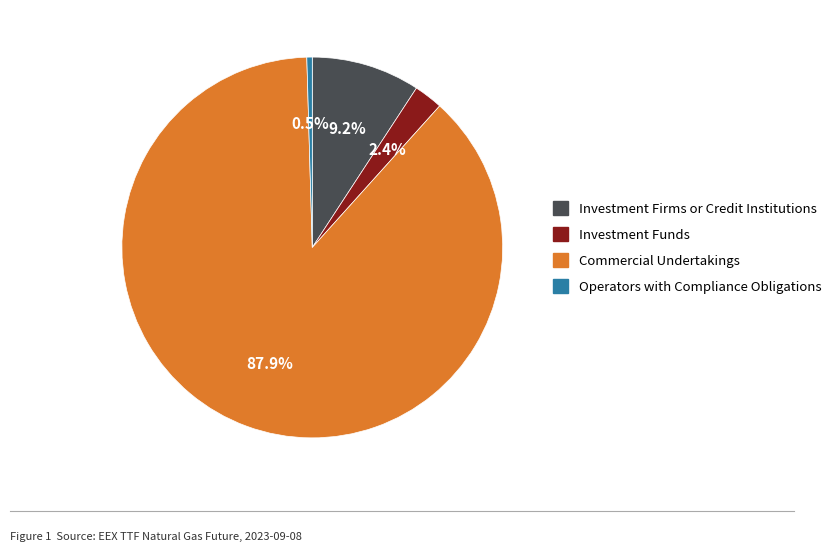

What is the ratio of the value at Investment Funds to the value at Investment Firms or Credit Institutions?

0.3